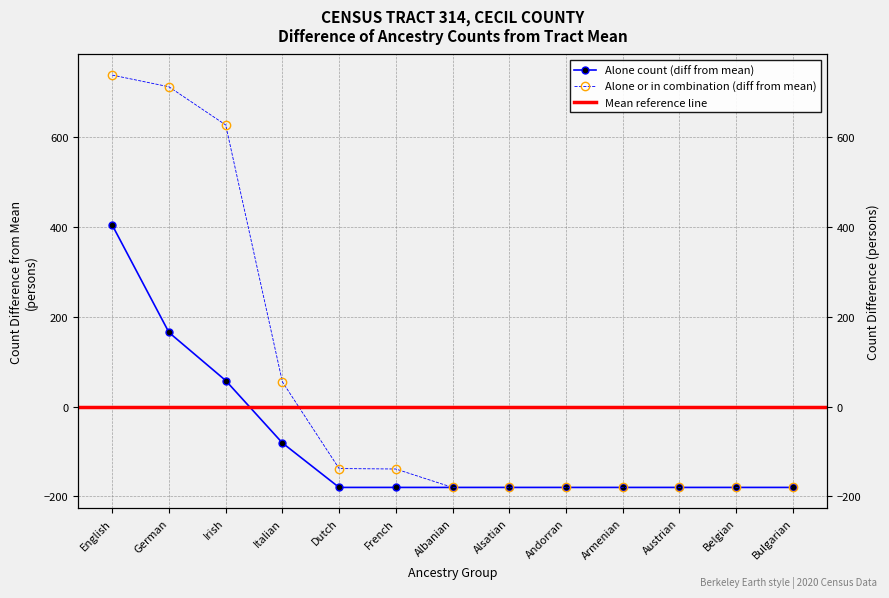

What is the label of the 5th point from the right?

Andorran